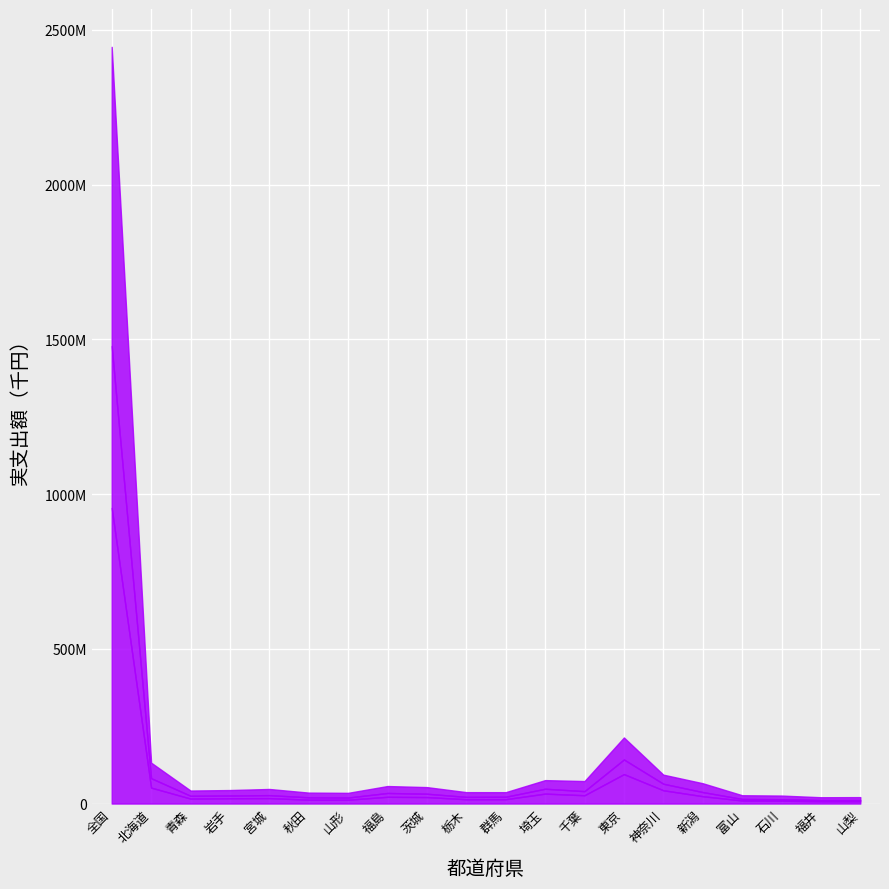

Where does the 小学校実支出額 series first go above 17543228?

全国